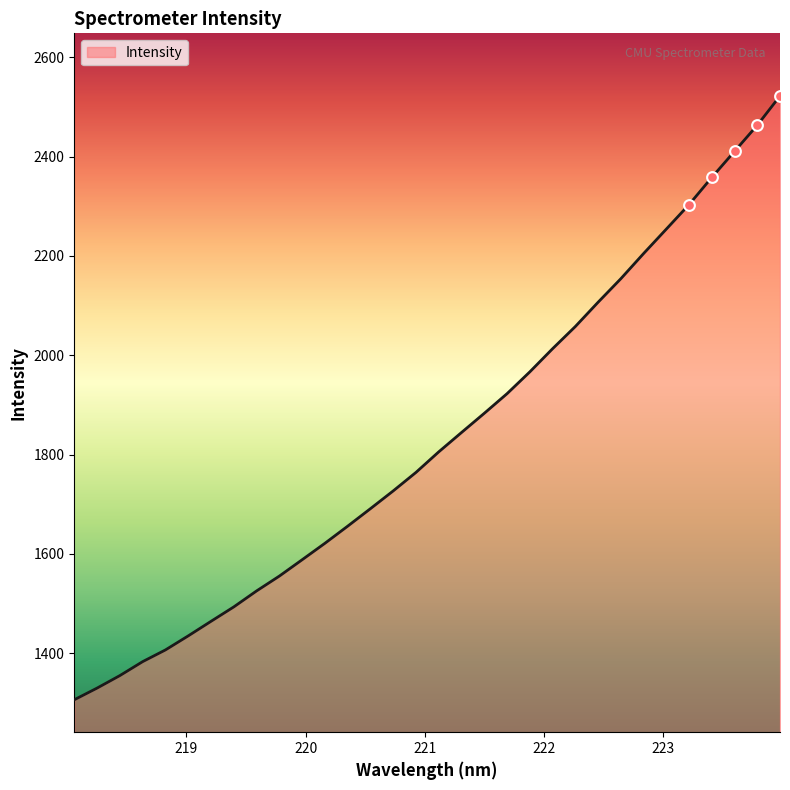

What is the difference between the maximum and minimum values?

1215.8